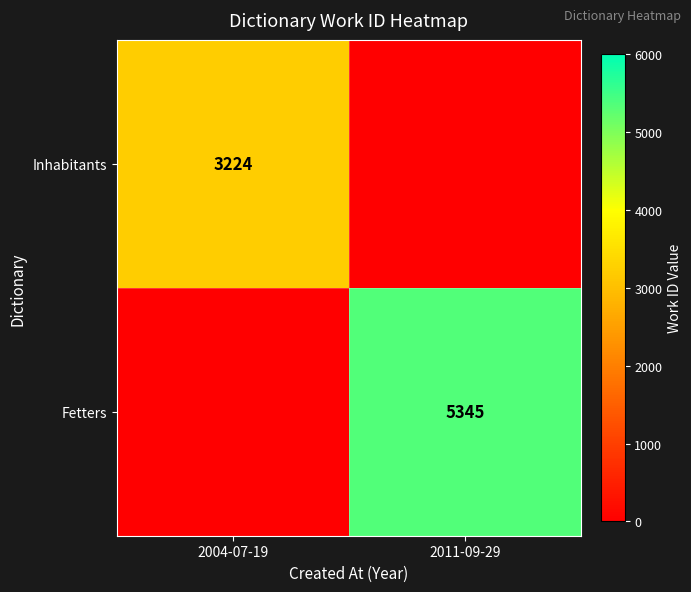

The value of Inhabitants at 2004-07-19 is 3224. True or false?

True